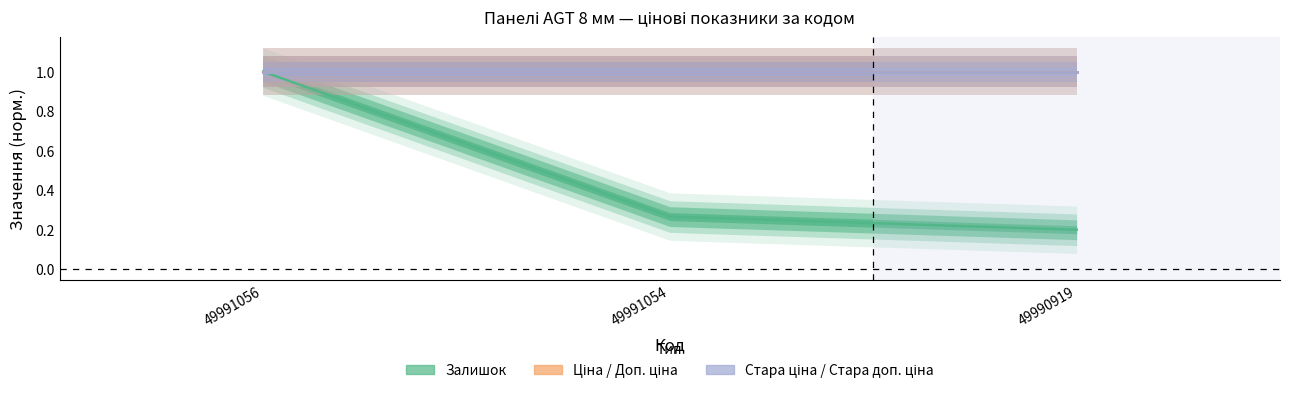

Which series has the largest total across all categories?

Ціна